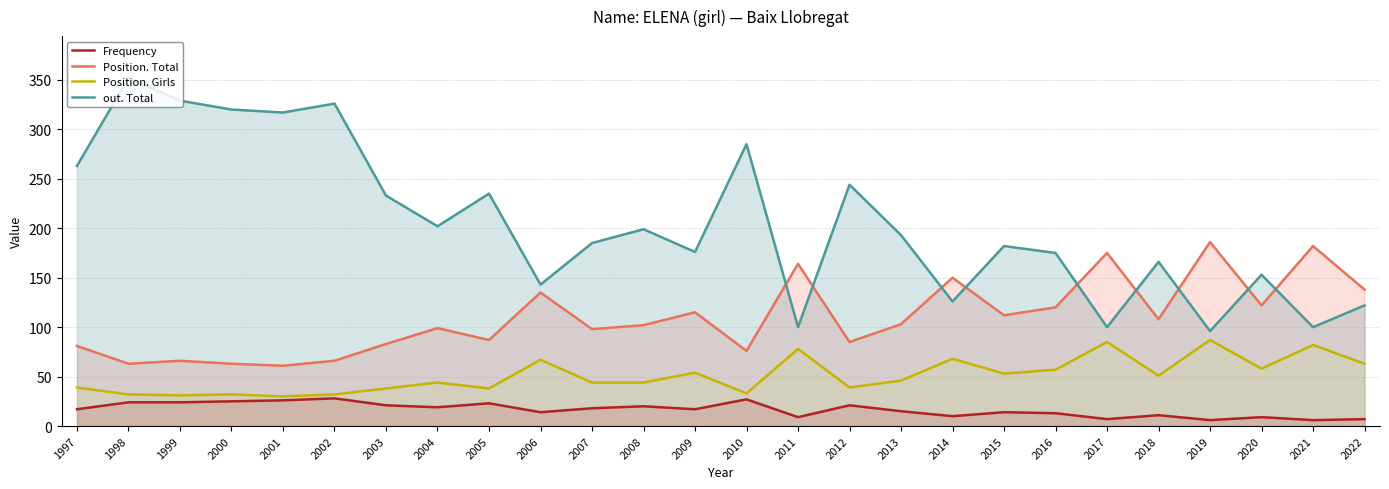

True or false: Position. Girls and Position. Total intersect in this chart.

False